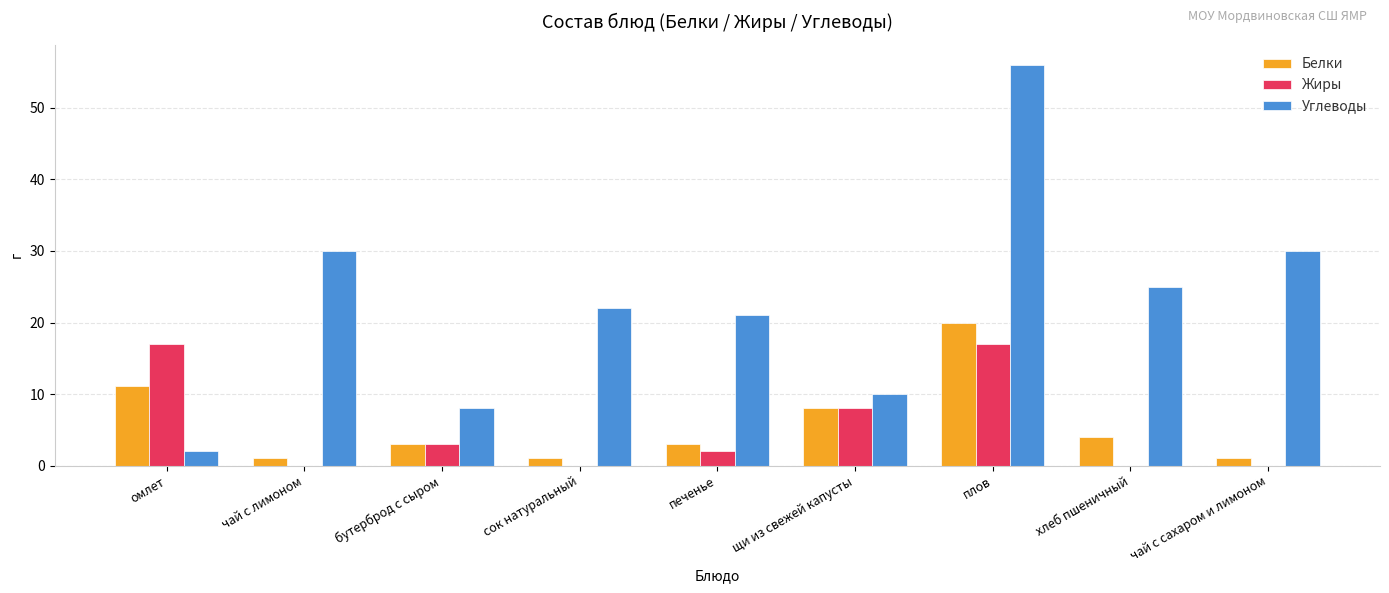

How many distinct data groups are displayed?

3